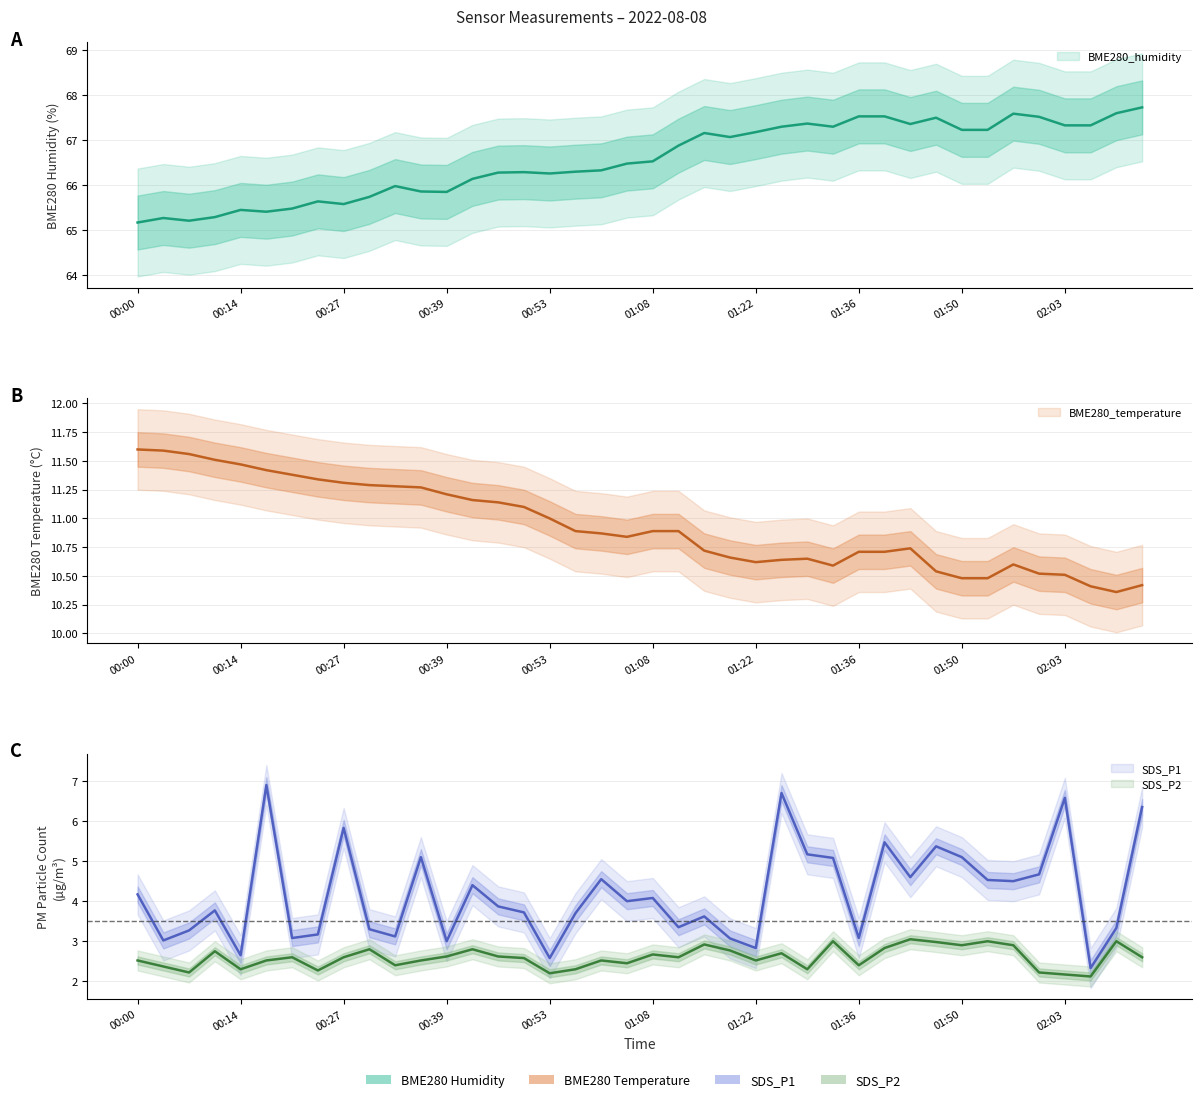

How many interior local valleys does the BME280_humidity series have?

8